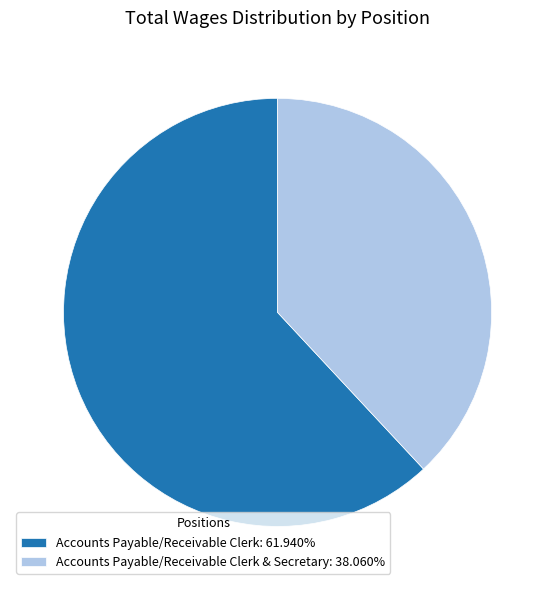

What is the ratio of the value at Accounts Payable/Receivable Clerk & Secretary: 38.060% to the value at Accounts Payable/Receivable Clerk: 61.940%?

0.6